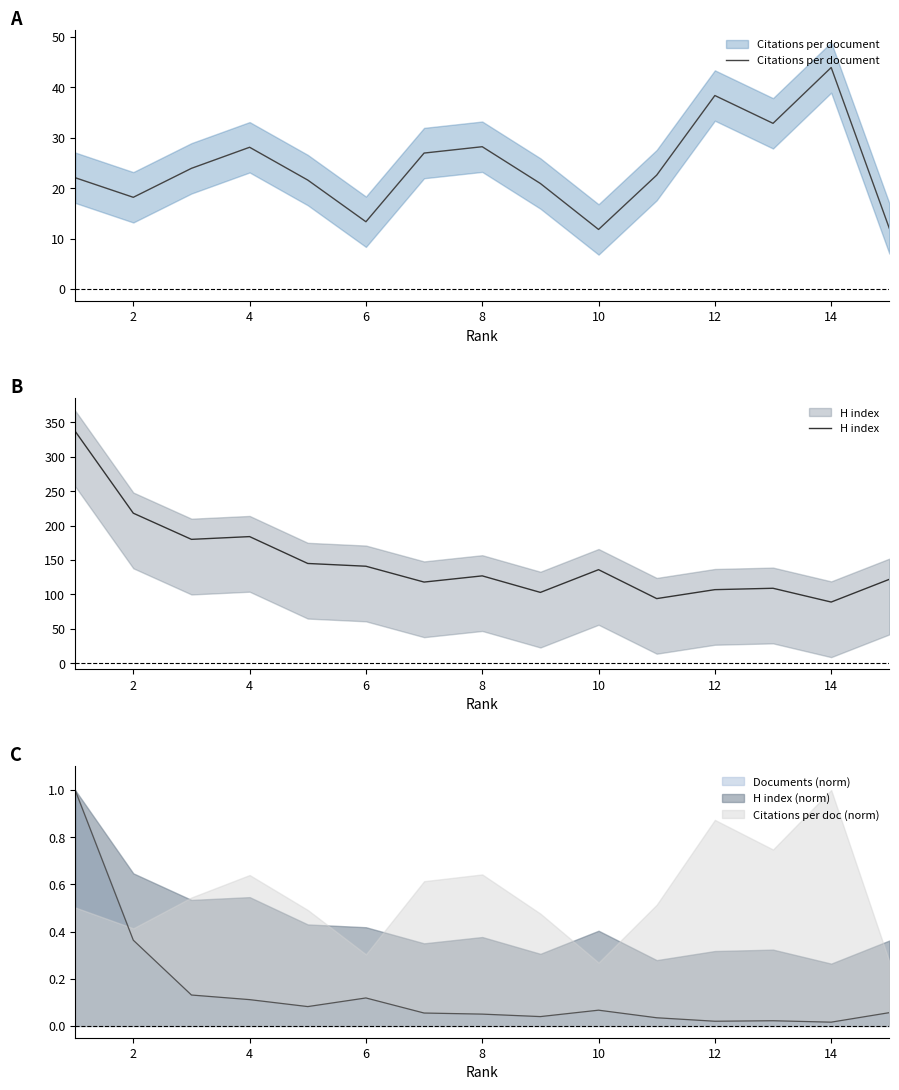

Which series has the largest range (max minus min)?

H index